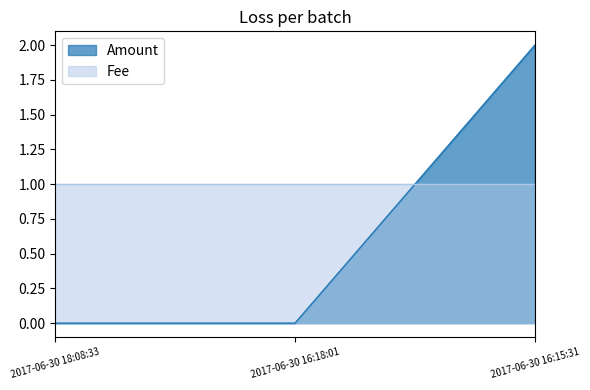

How many data points does each series have?

3